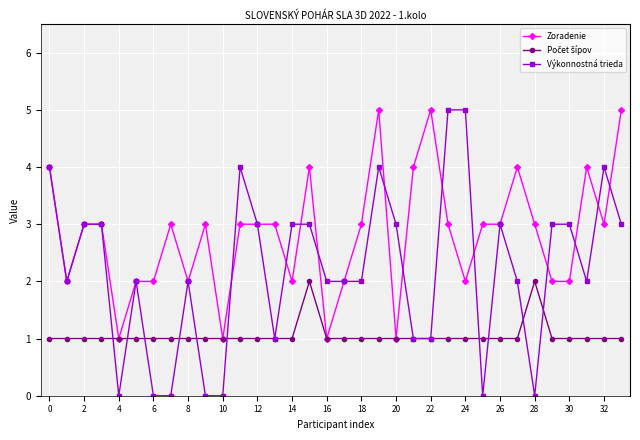

Count the number of categories in the chart.

34